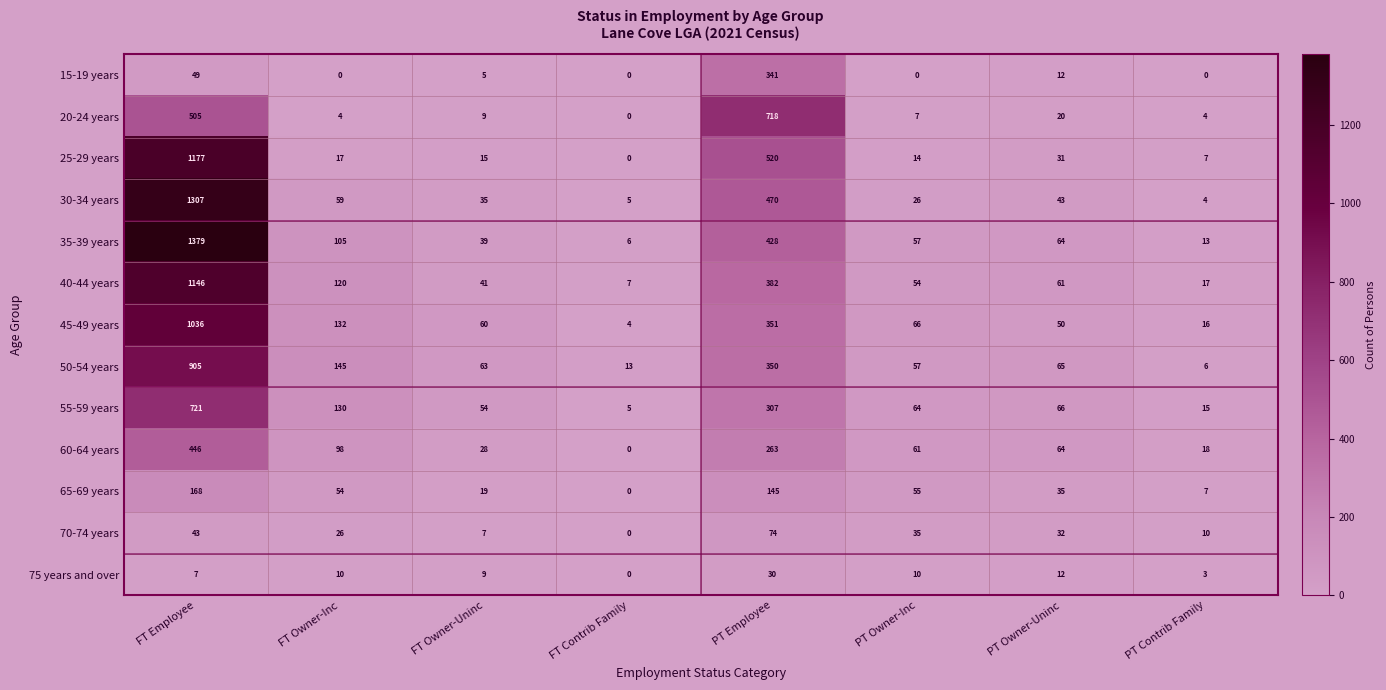

How many categories are shown in the chart?

8